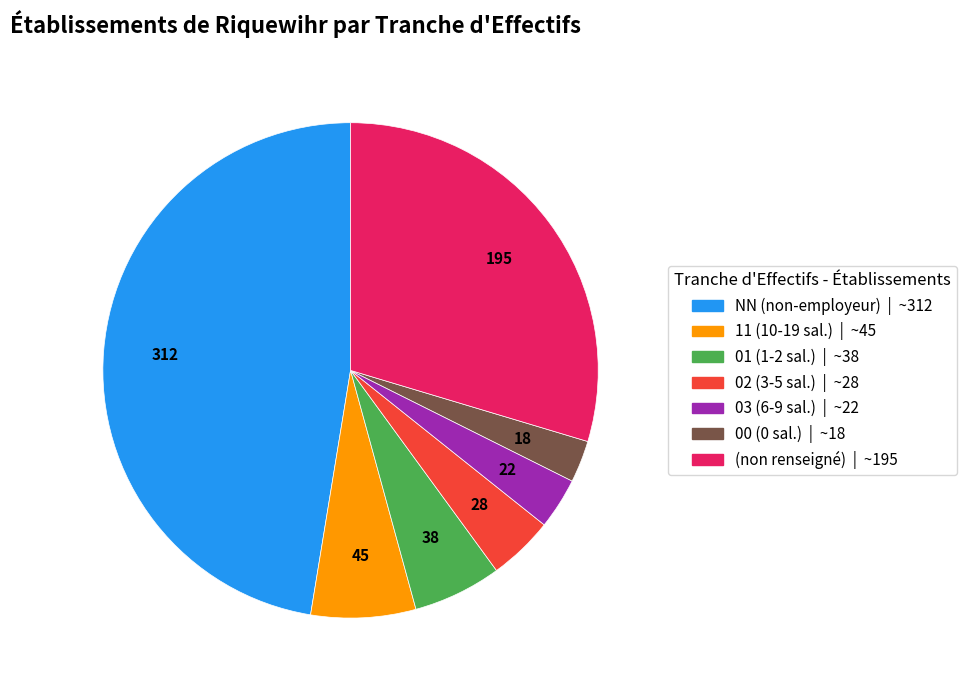

Does any single category account for the majority?

No